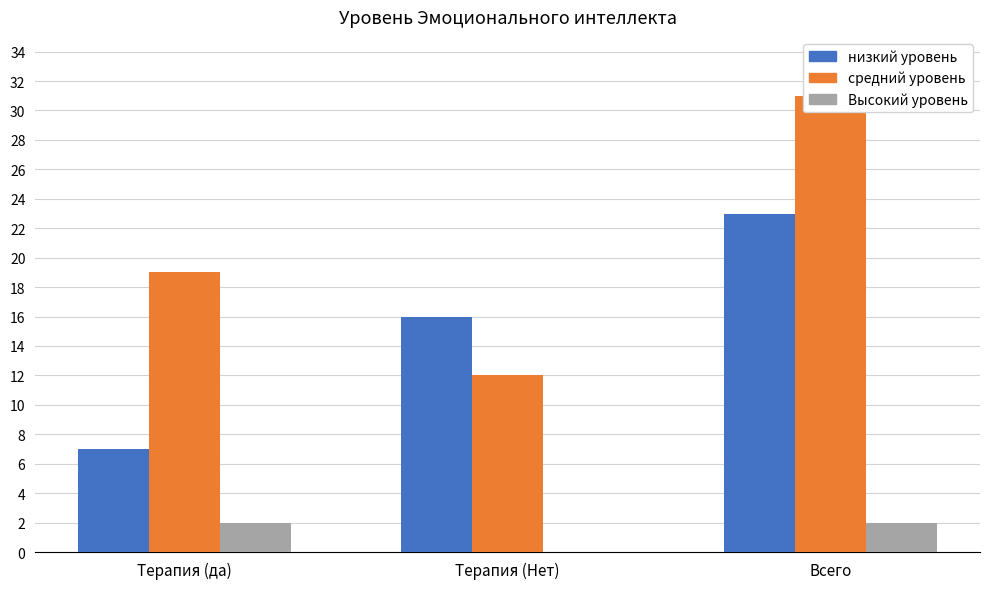

What is the difference between the maximum and minimum values in the Высокий уровень series?

2